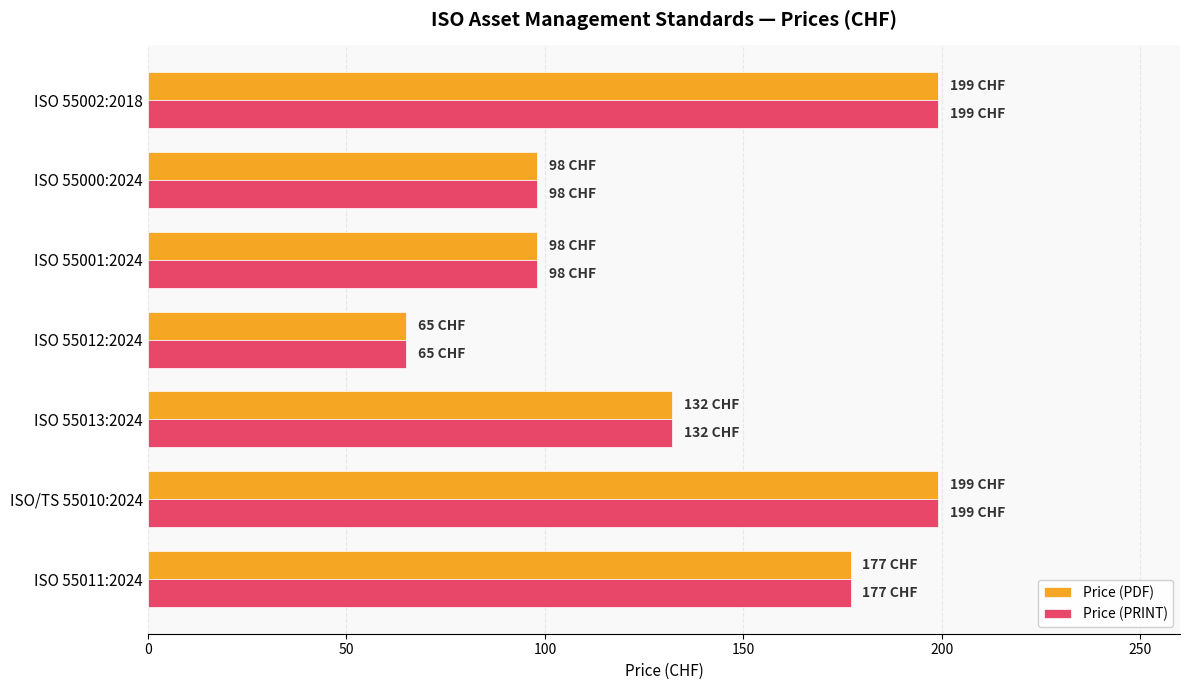

True or false: Price (PDF) has a value of 42 at ISO 55000:2024.

False